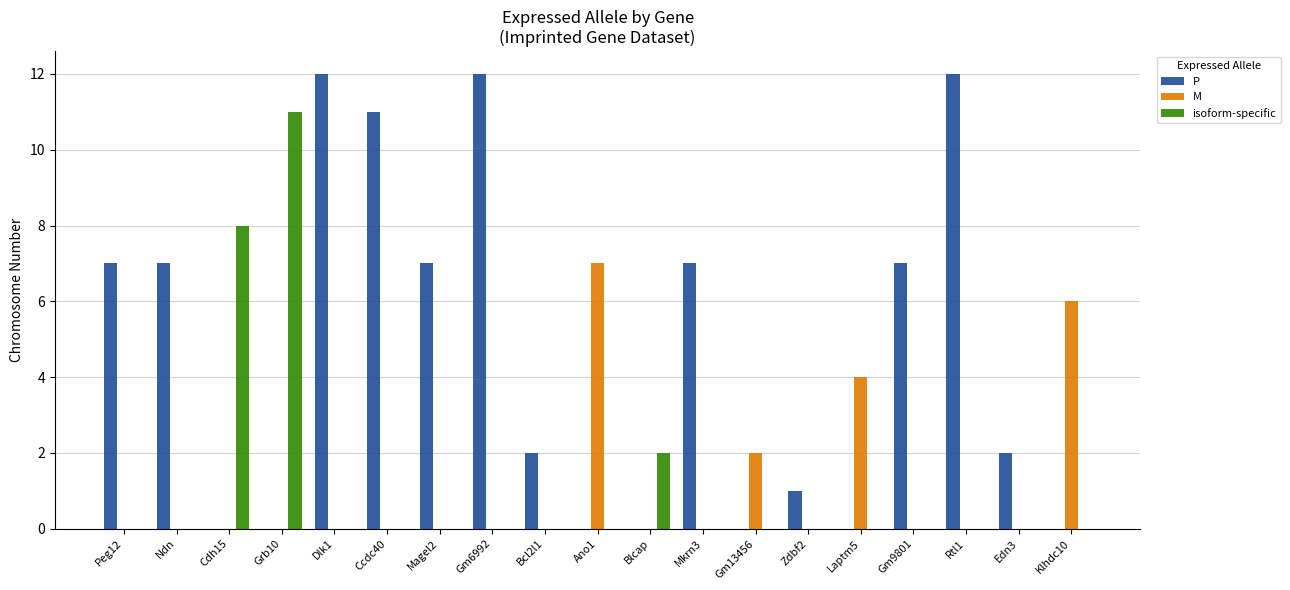

The value of M at Edn3 is 4. True or false?

False